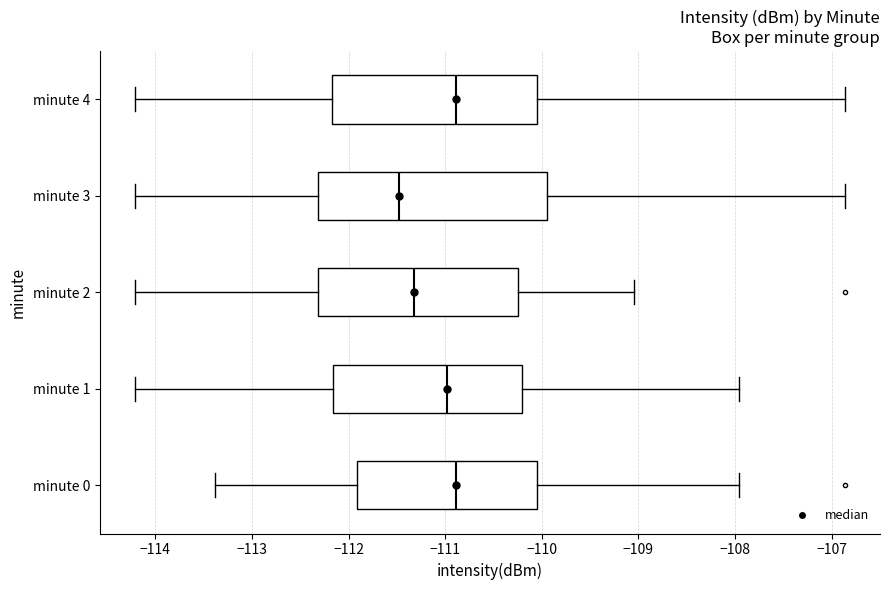

Reading bottom to top, read every box against the x-axis: the position of its median line, the range the box covers, and the ends of its whiskers. The values are not printed on the chart, so give them approximately, as read against the axis.

minute 0: median -110.9, box -111.9 to -110.0, whiskers -113.4 to -108.0
minute 1: median -111.0, box -112.2 to -110.2, whiskers -114.2 to -108.0
minute 2: median -111.3, box -112.3 to -110.2, whiskers -114.2 to -109.0
minute 3: median -111.5, box -112.3 to -109.9, whiskers -114.2 to -106.9
minute 4: median -110.9, box -112.2 to -110.0, whiskers -114.2 to -106.9